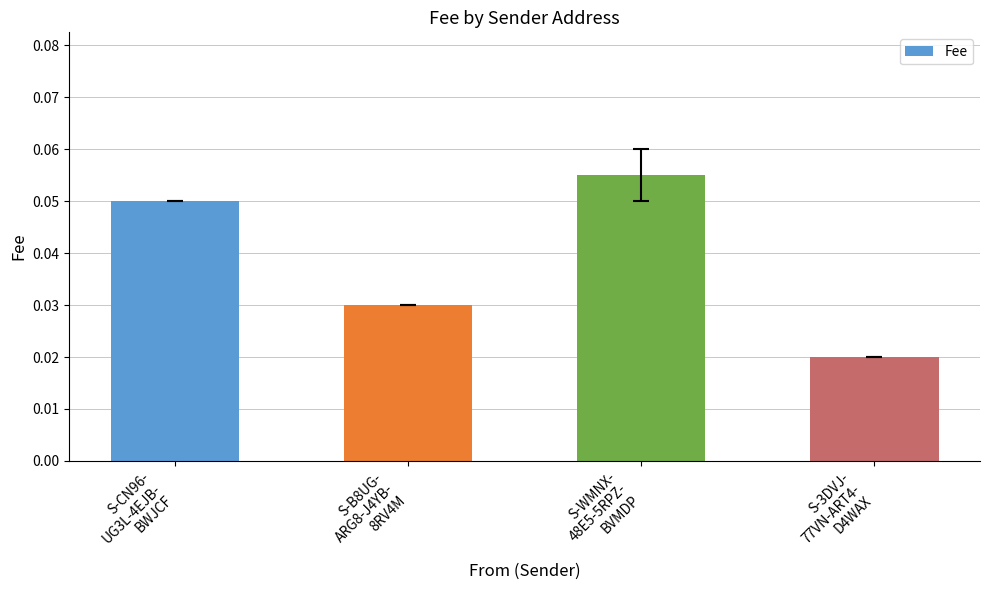

At which label is the value closest to 0?

S-3DVJ-
77VN-ART4-
D4WAX